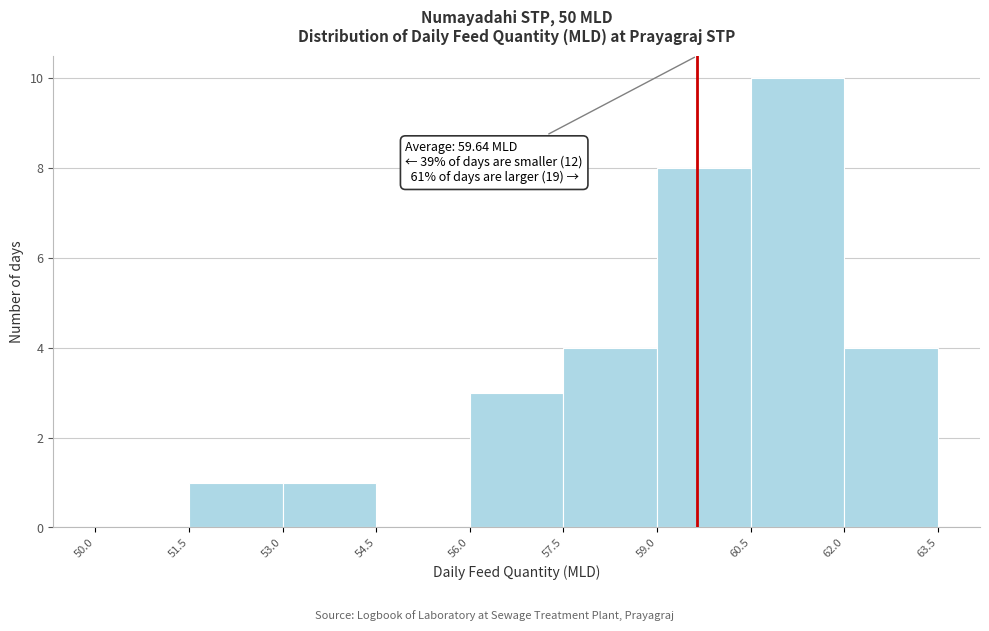

Over which range of the x-axis is the bar tallest?

60.5 to 62.0